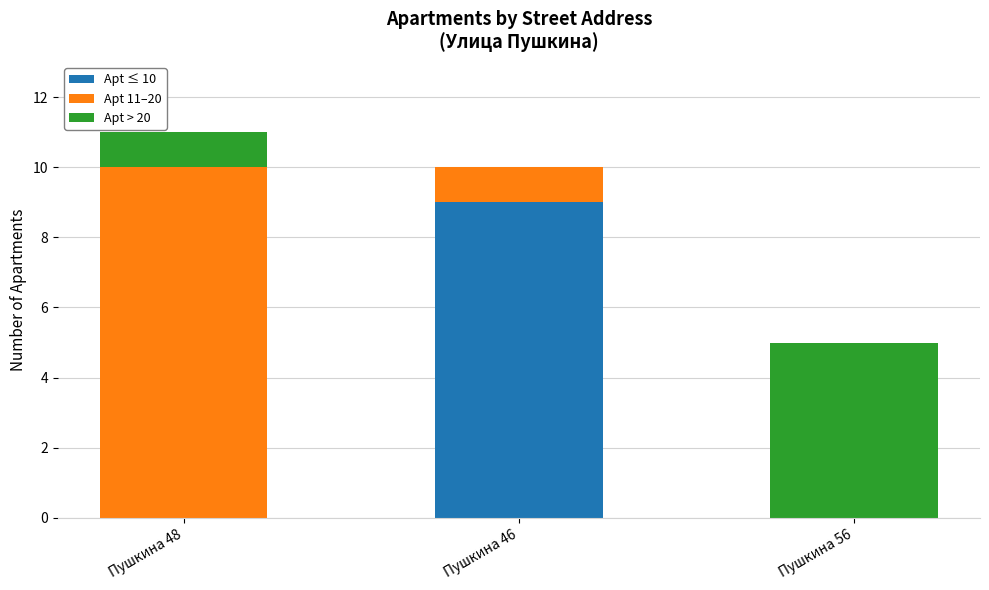

Reading left to right, list the values for the Apt ≤ 10 series.

Пушкина 48=0	Пушкина 46=9	Пушкина 56=0